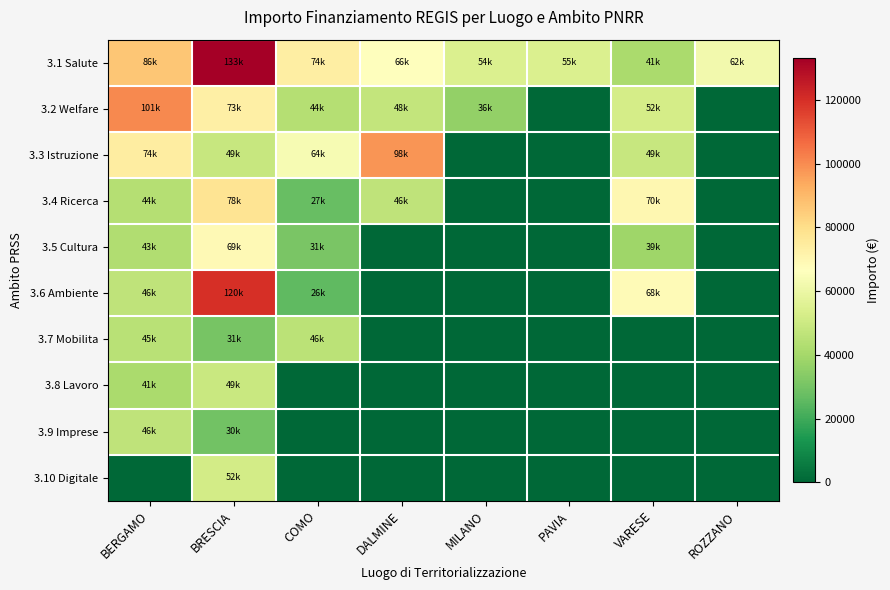

Which series changed the most between BRESCIA and VARESE?

3.1 Salute